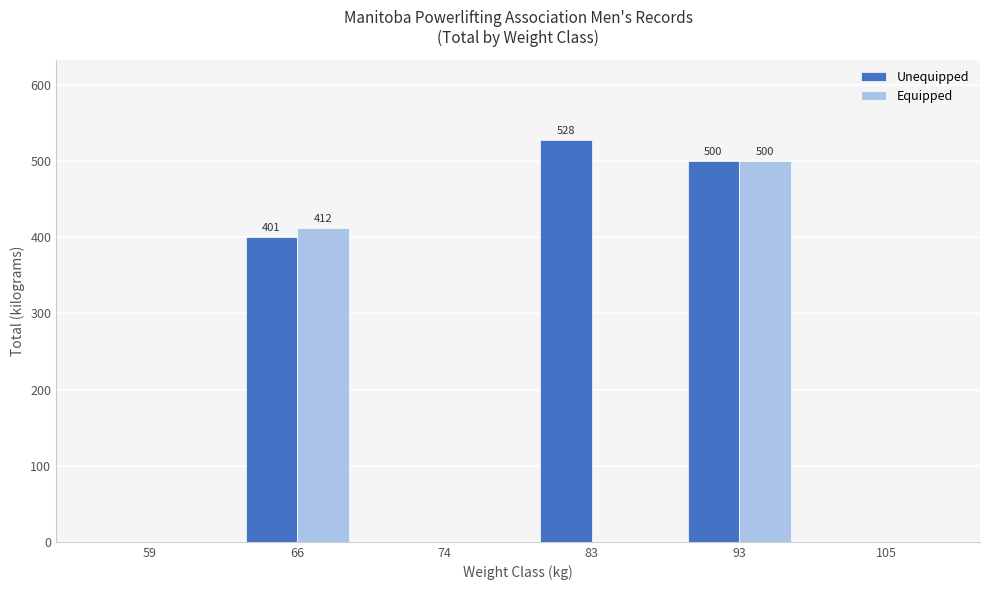

Which category has the highest value in the Equipped series?

93